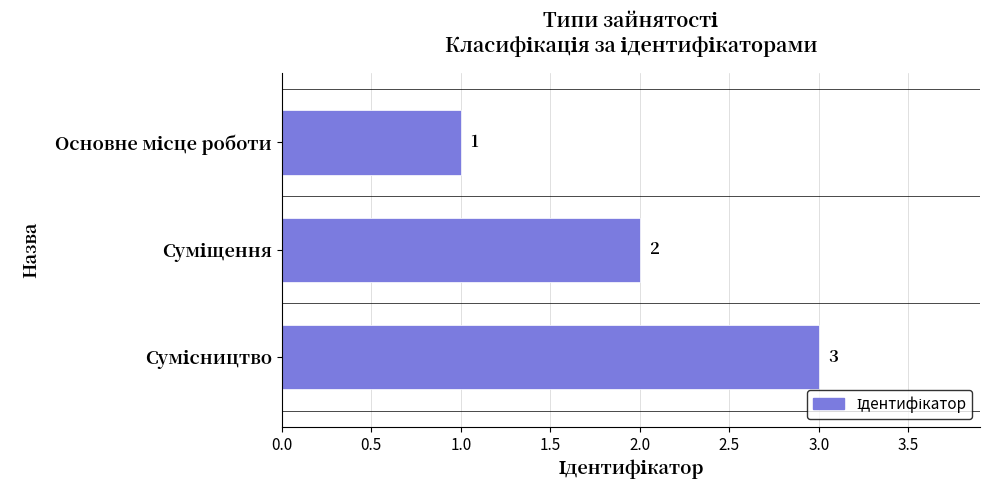

What is the sum of all values?

6